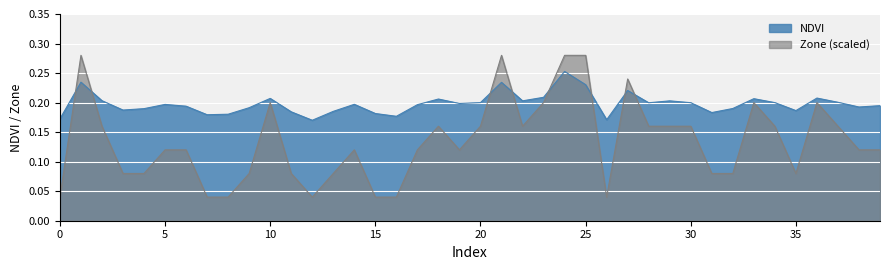

Rank the categories by NDVI value from highest to lowest.

24, 1, 21, 25, 27, 23, 36, 10, 33, 18, 2, 22, 29, 37, 20, 34, 30, 28, 19, 14, 5, 17, 39, 6, 38, 9, 32, 4, 3, 35, 13, 11, 31, 15, 8, 7, 16, 0, 26, 12